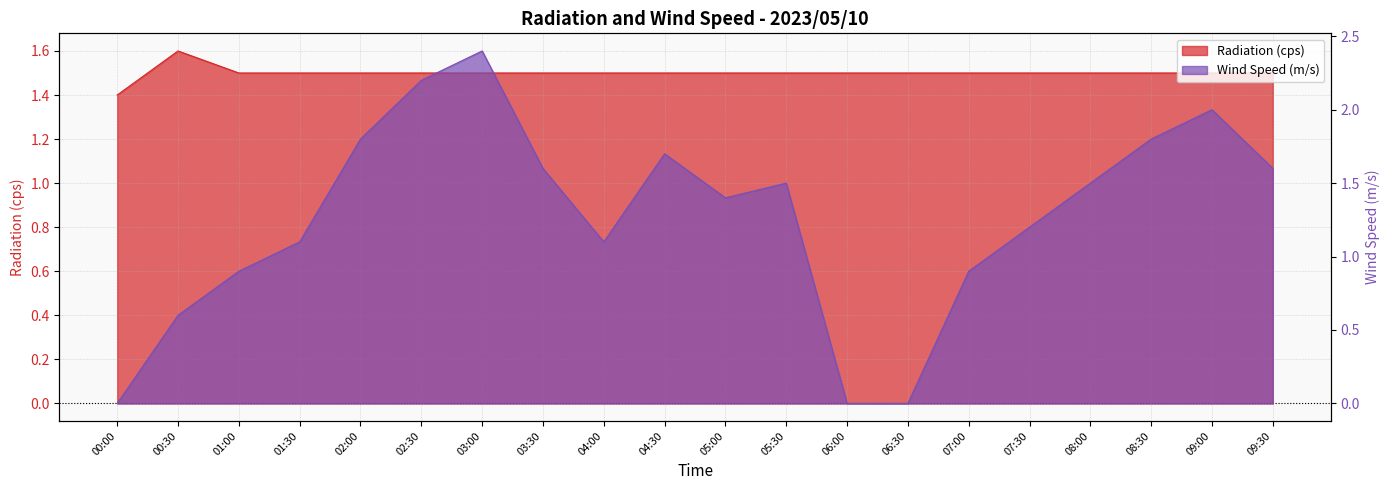

True or false: Radiation (cps) and Wind Speed (m/s) intersect in this chart.

True